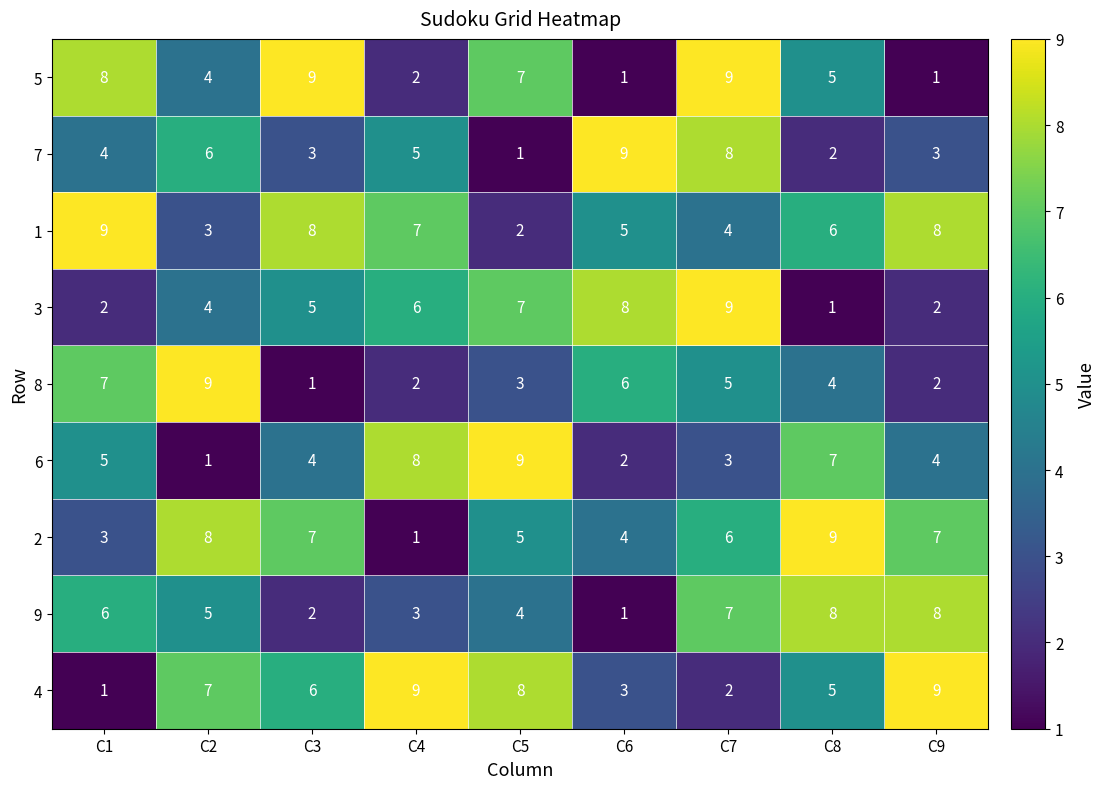

At how many categories does at least one series exceed 4?

9